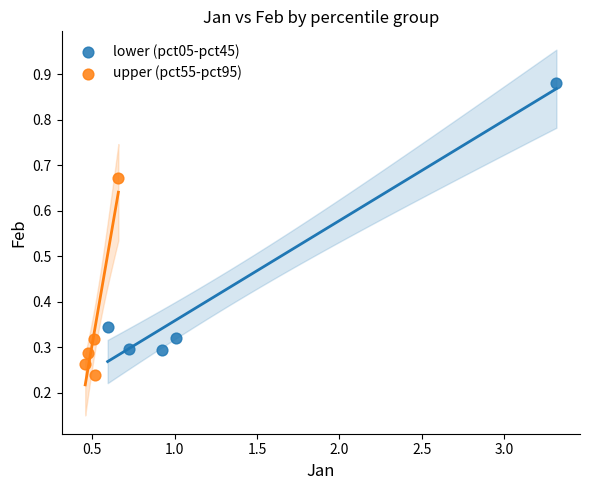

Which series has the widest spread of Y values?

lower (pct05-pct45)